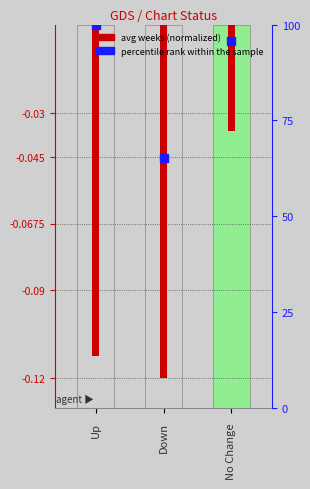

Is it true that the value at 1 is 34.7?

False